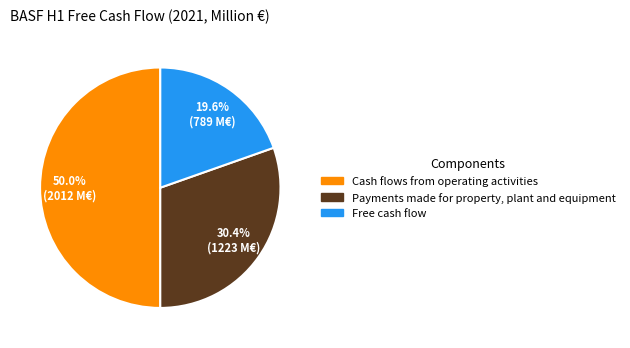

What is the smallest slice in the pie chart?

Free cash flow